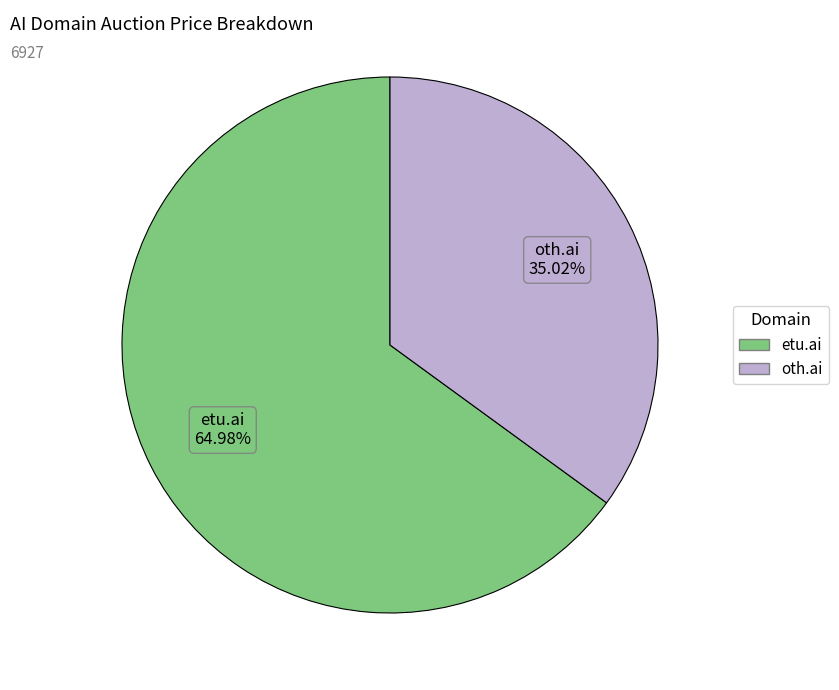

Which has a higher value, etu.ai or oth.ai?

etu.ai